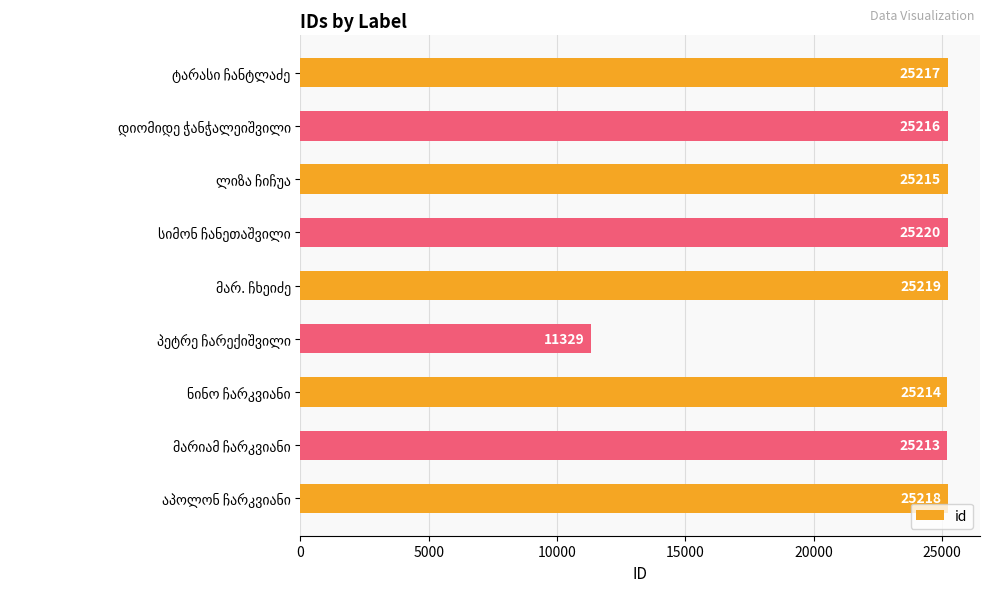

What is the value of the 4th bar from the top?

25220